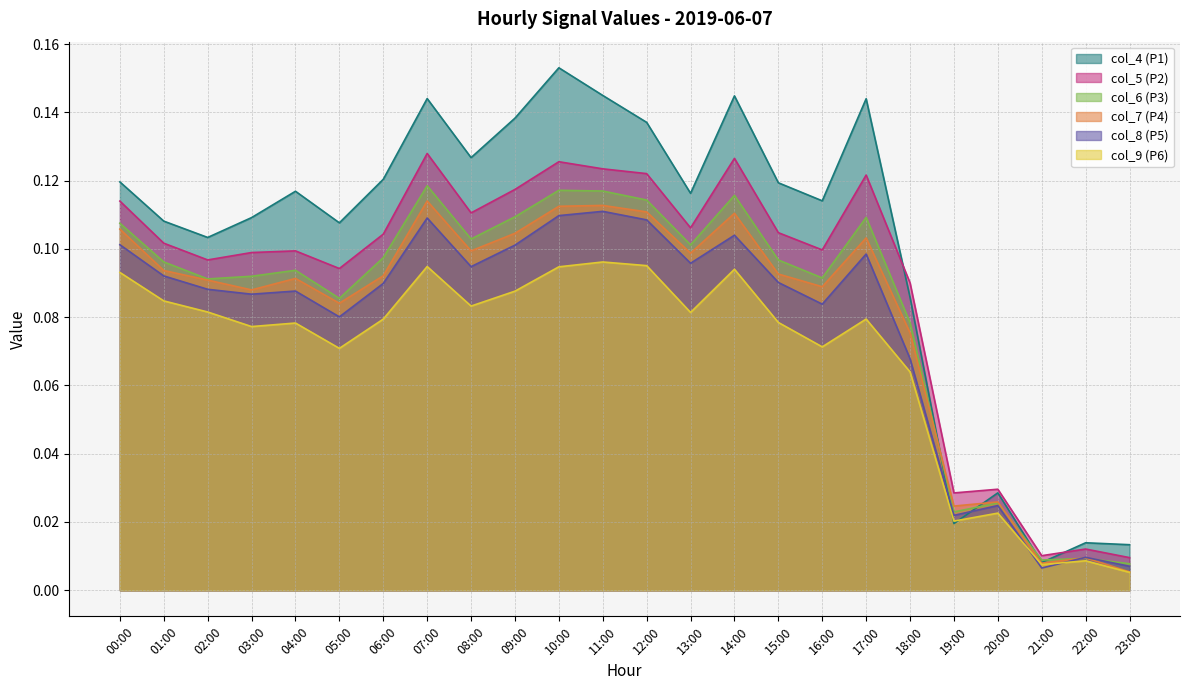

What is the sum of the col_5 values at 15:00 and 17:00?

0.2